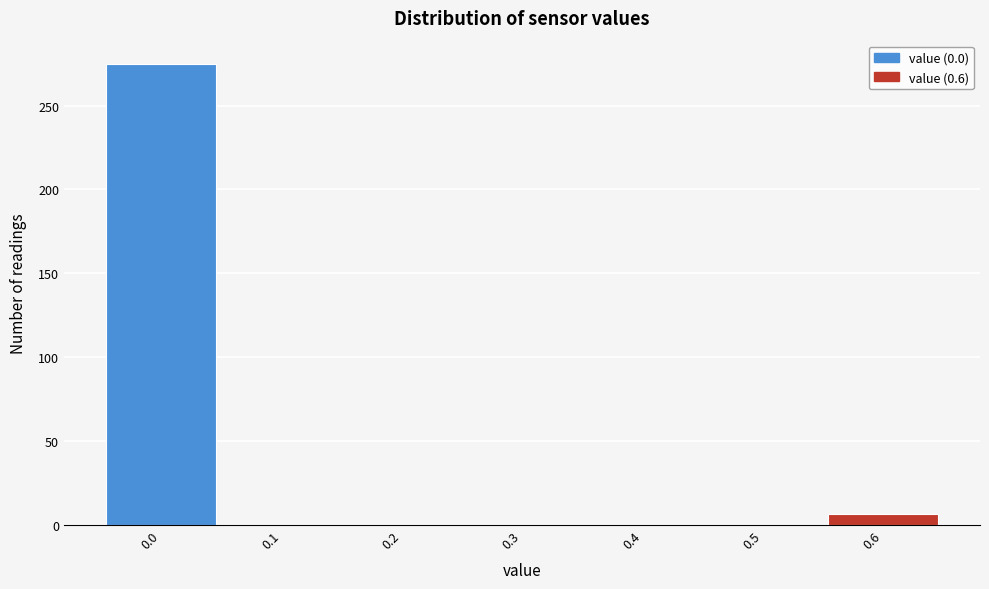

What is the height of the bar covering -0.05 to 0.05 on the x-axis? The values are not printed on the chart, so give them approximately, as read against the axis.

275